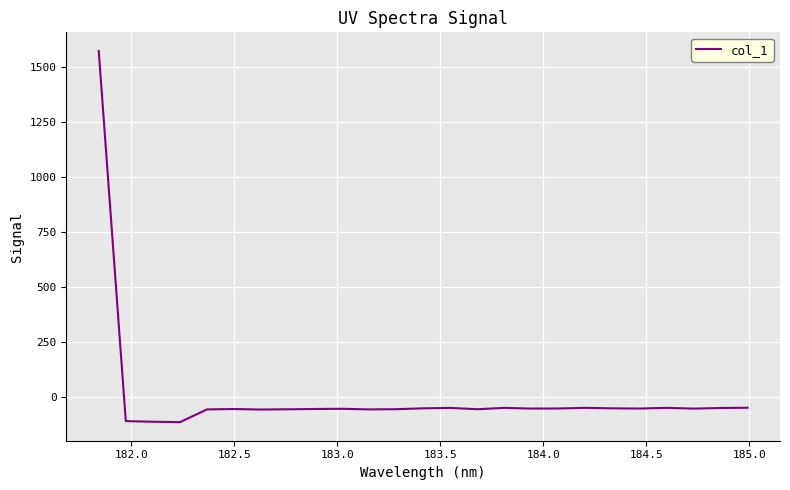

What is the difference between the maximum and minimum values?

1686.0